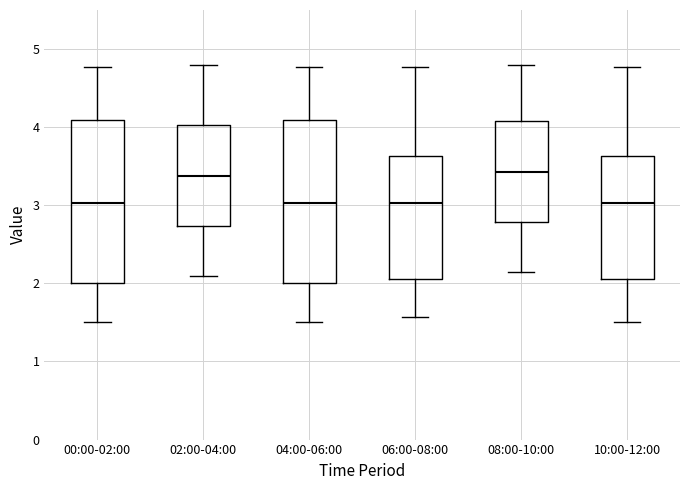

Where does the median line of the box for 08:00-10:00 sit on the y-axis? The values are not printed on the chart, so give them approximately, as read against the axis.

3.4